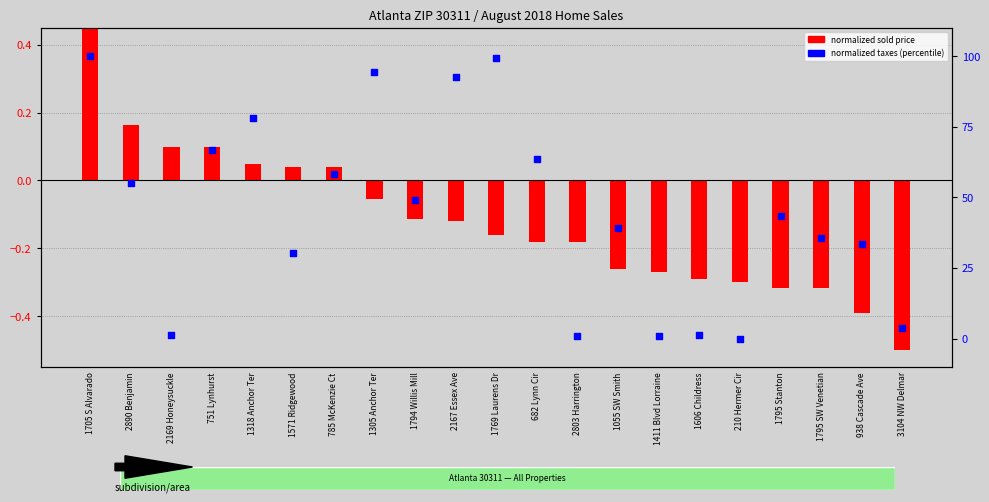

What is the total value across all series at 785 McKenzie Ct?

58.2